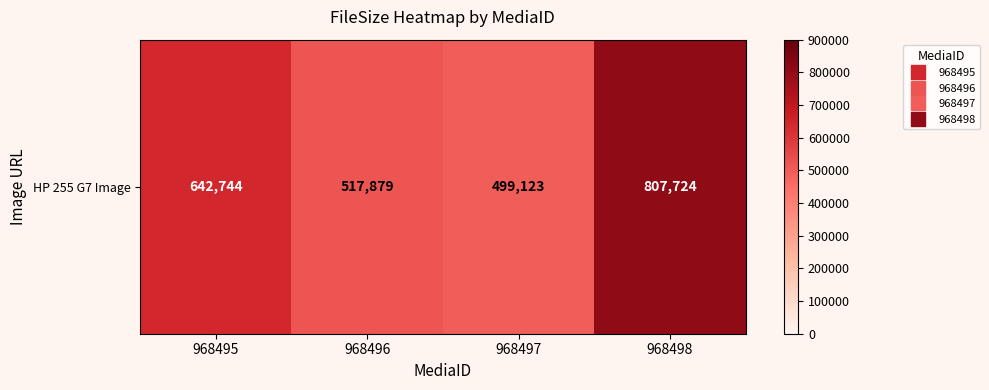

Reading left to right, transcribe all the data shown in this chart.

642744	517879	499123	807724